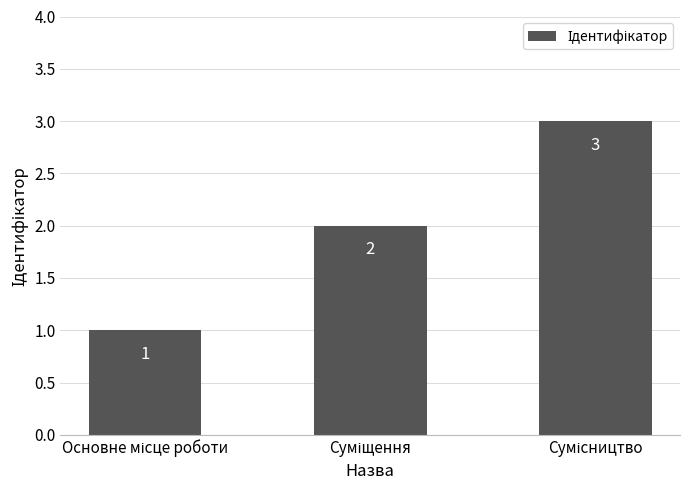

What is the sum of all values?

6